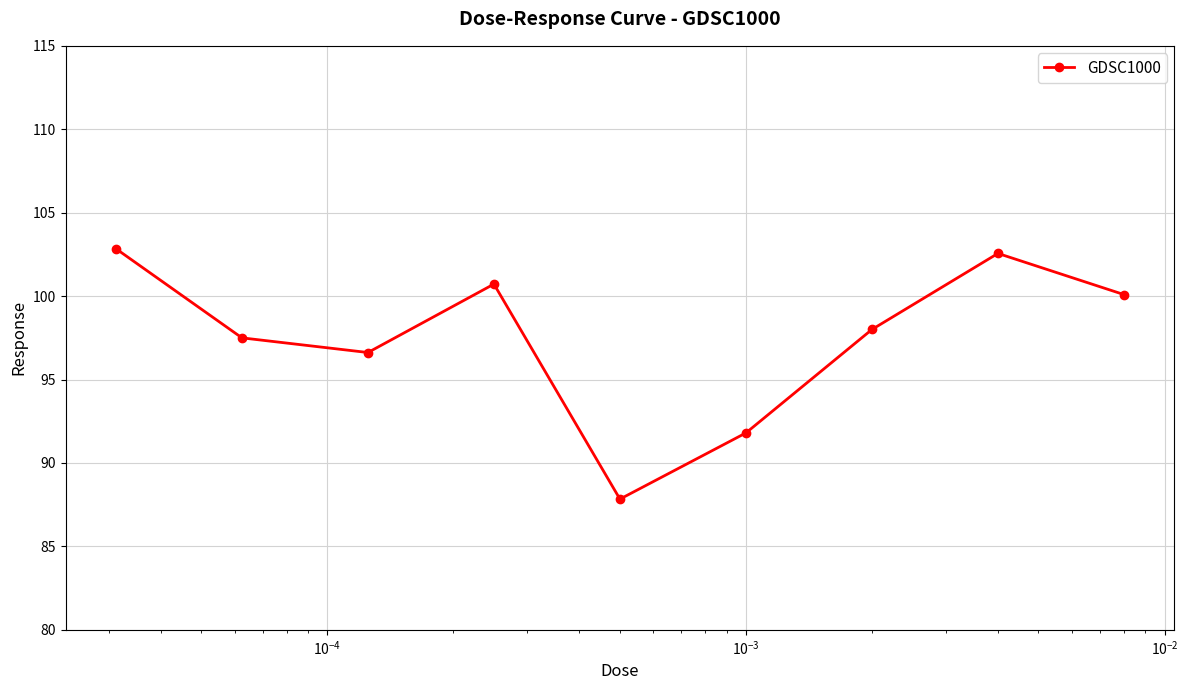

What is the minimum value shown in the chart?

87.8